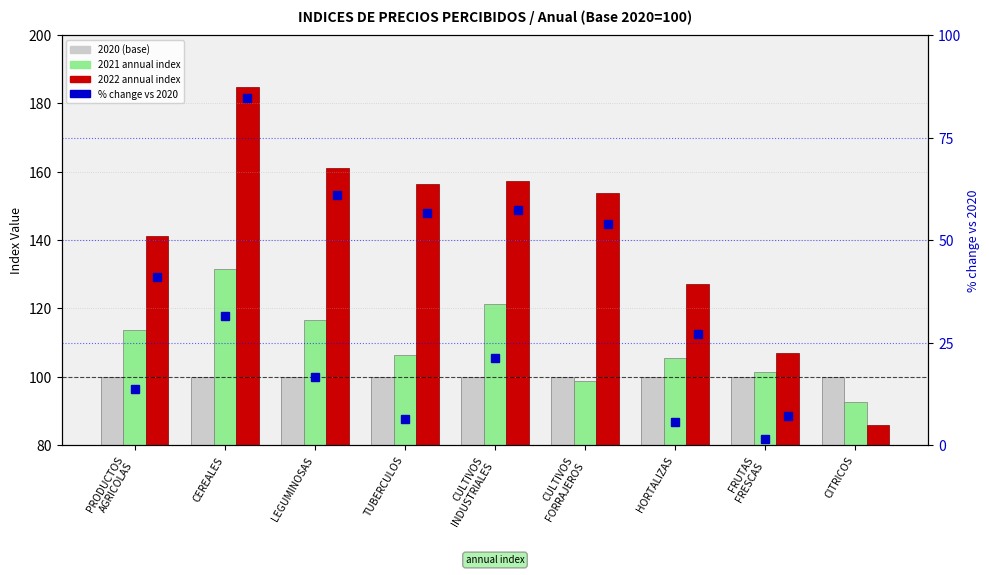

Where does the % change 2022 series first go above 53?

CEREALES